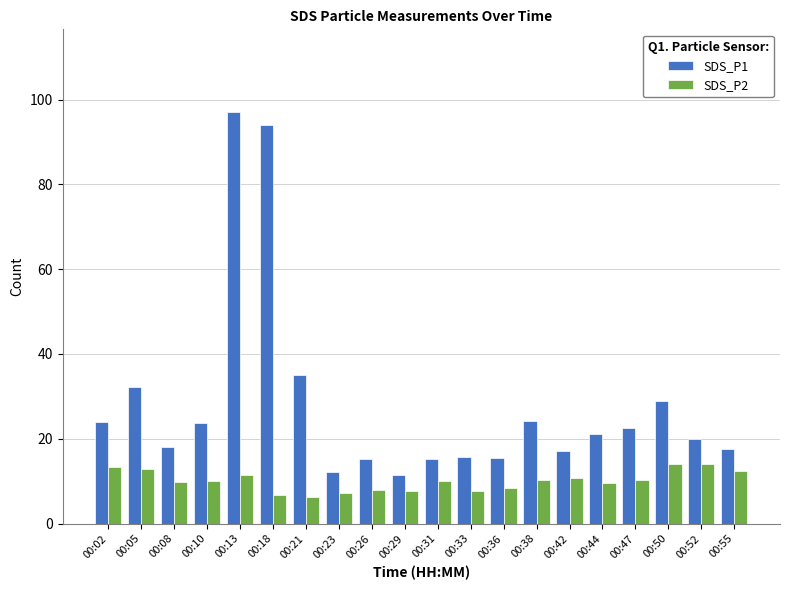

The value of SDS_P2 at 00:31 is 17.1. True or false?

False